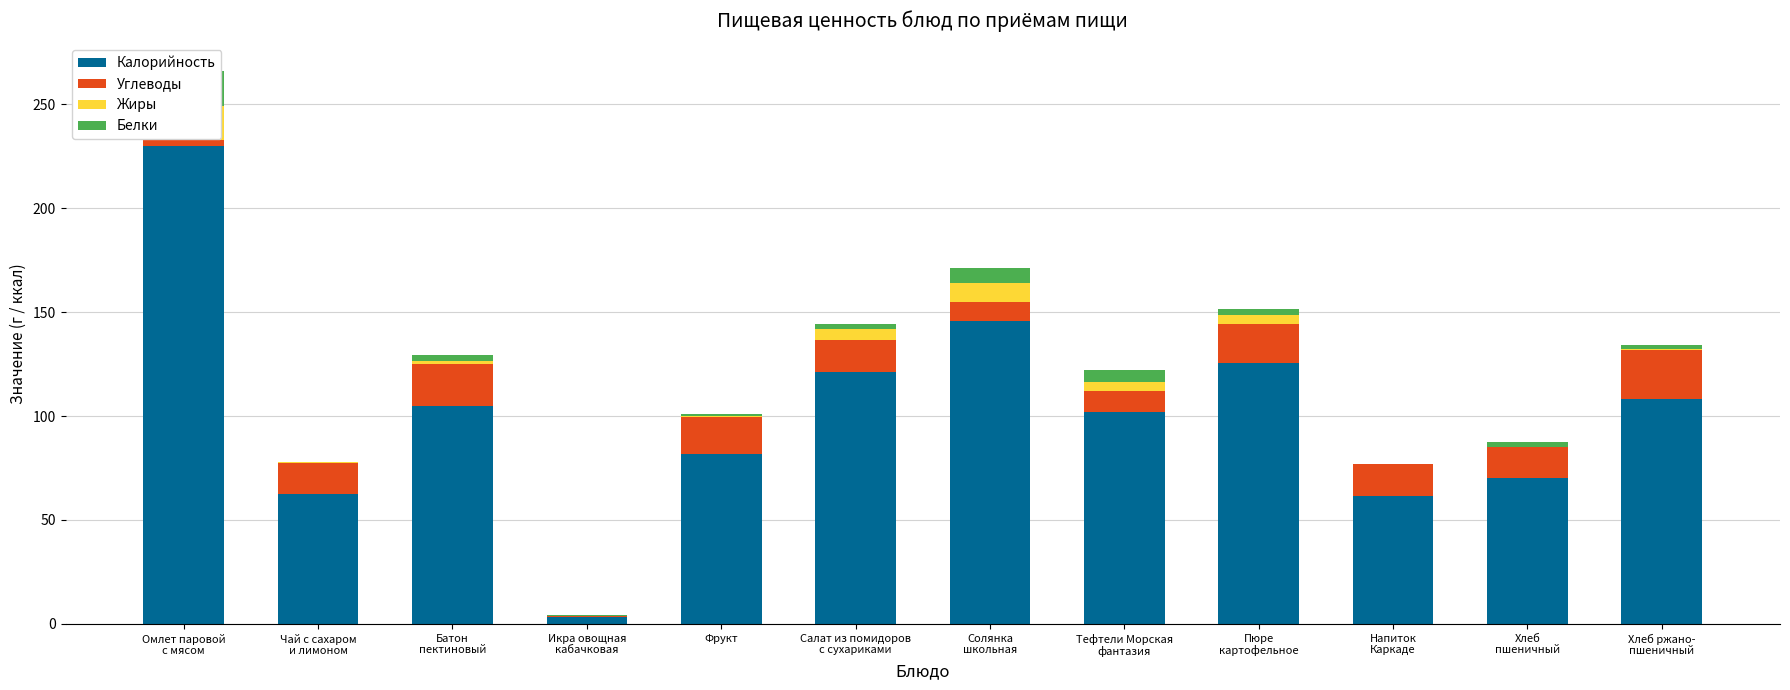

True or false: Калорийность has a value of 2.2 at Икра овощная
кабачковая.

False